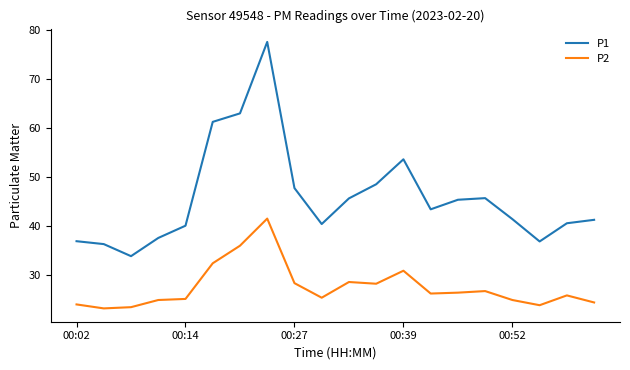

How many distinct data groups are displayed?

2